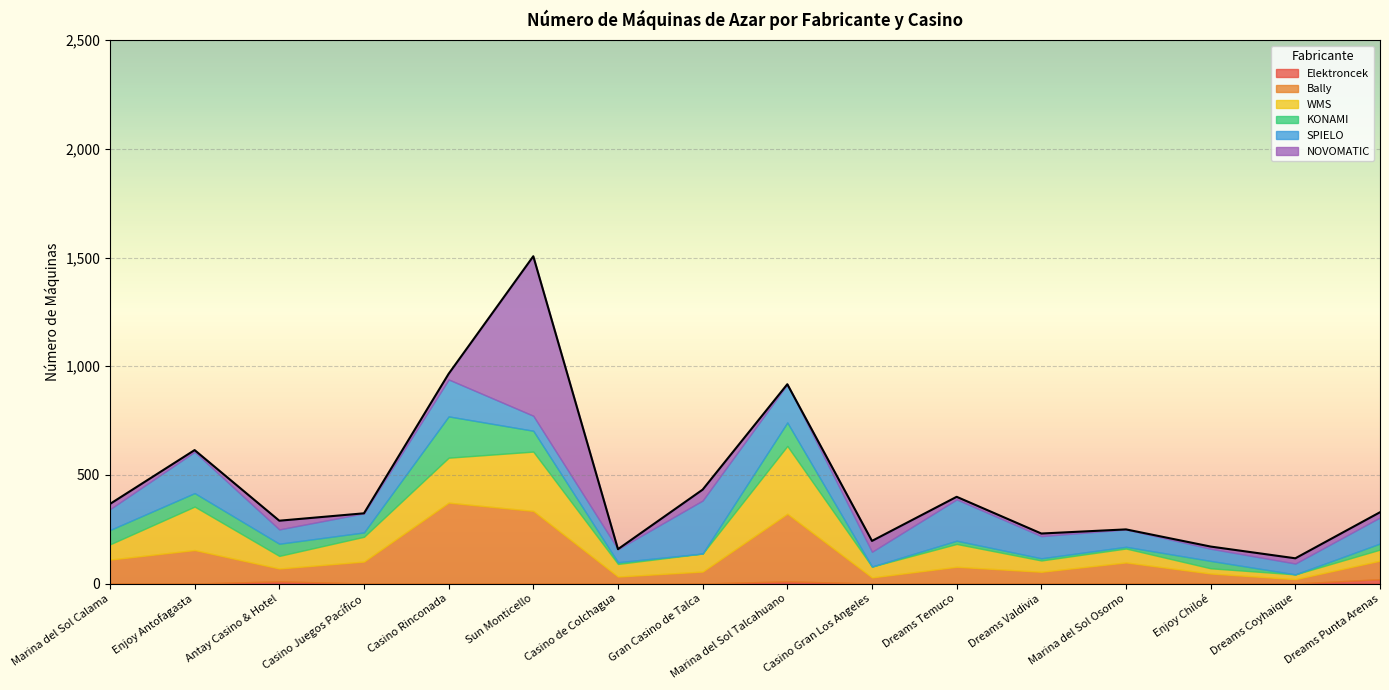

What is the value of the NOVOMATIC point at the 16th from the left?

24